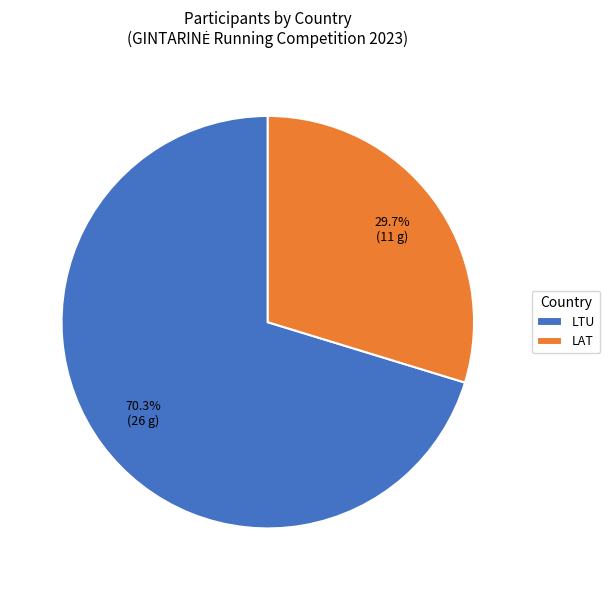

Rank the categories by value from lowest to highest.

LAT, LTU